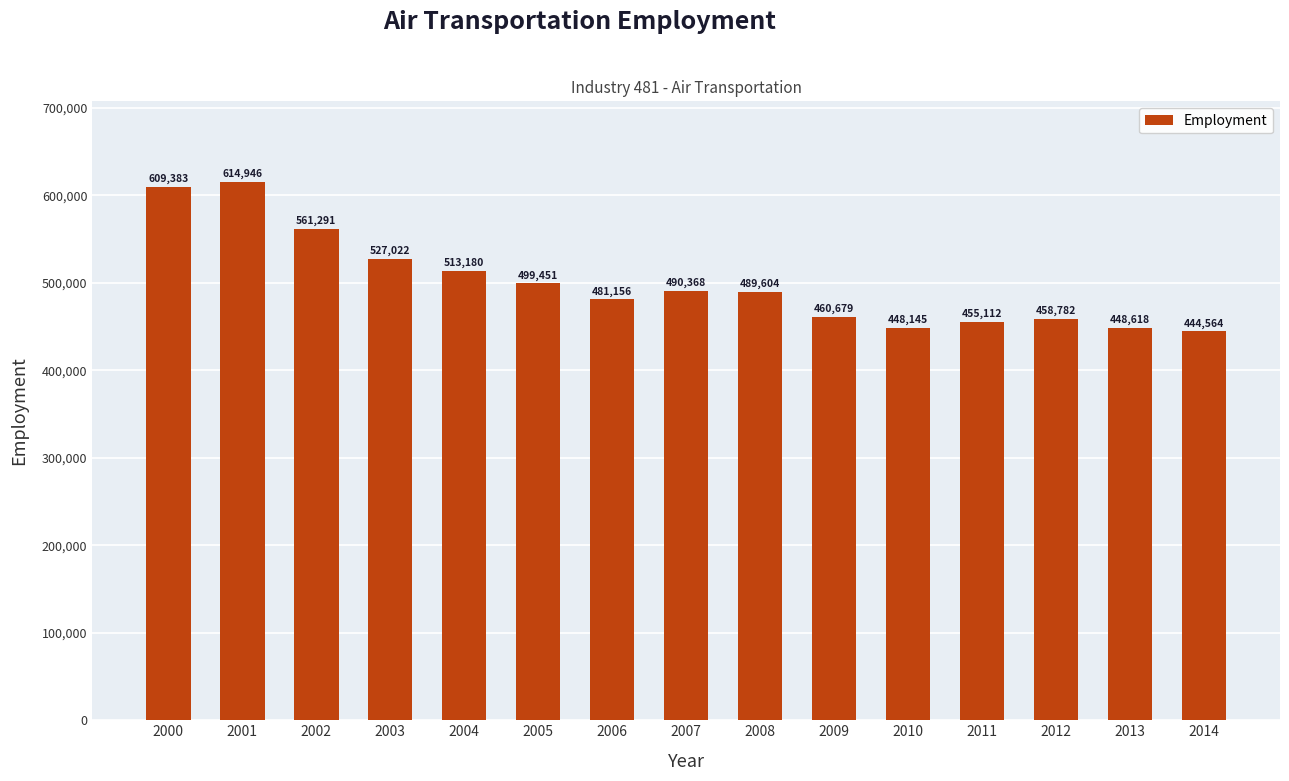

What is the difference between the second highest and second lowest values?

161238